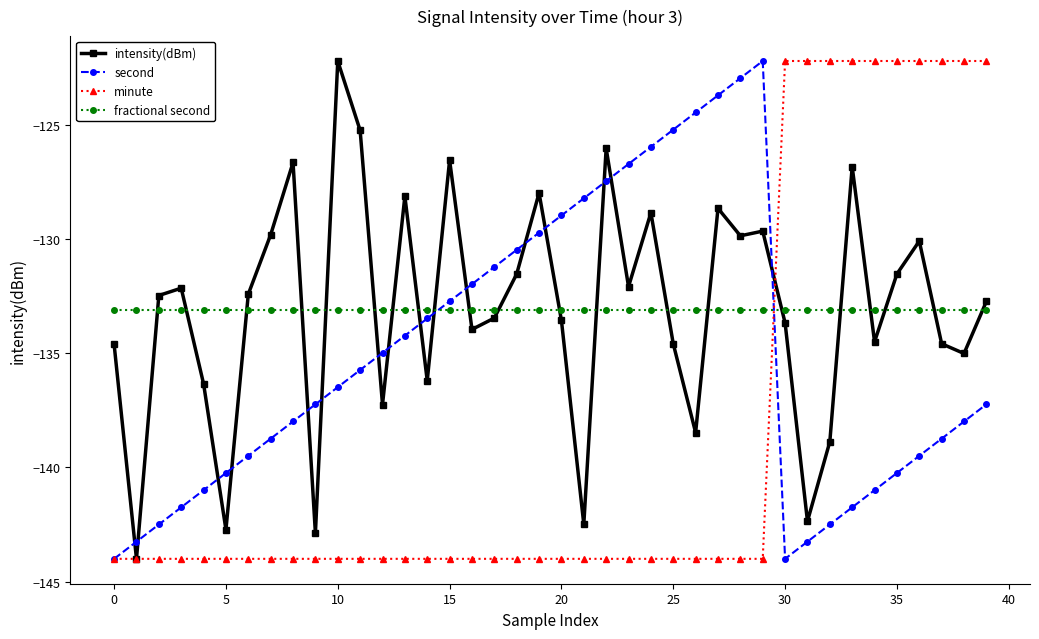

True or false: fractional second and second cross at least once.

True